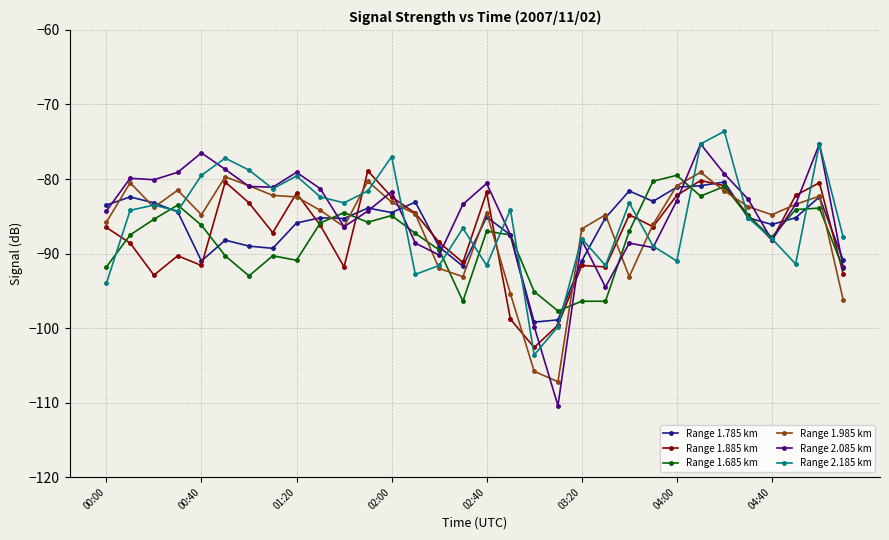

What is the smallest value displayed?

-110.4